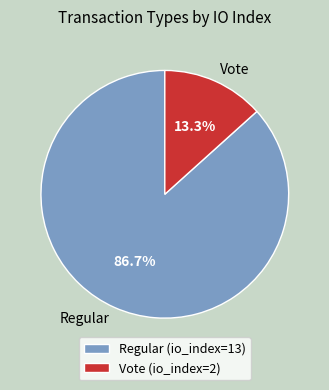

Between Regular and Vote, which is larger?

Regular